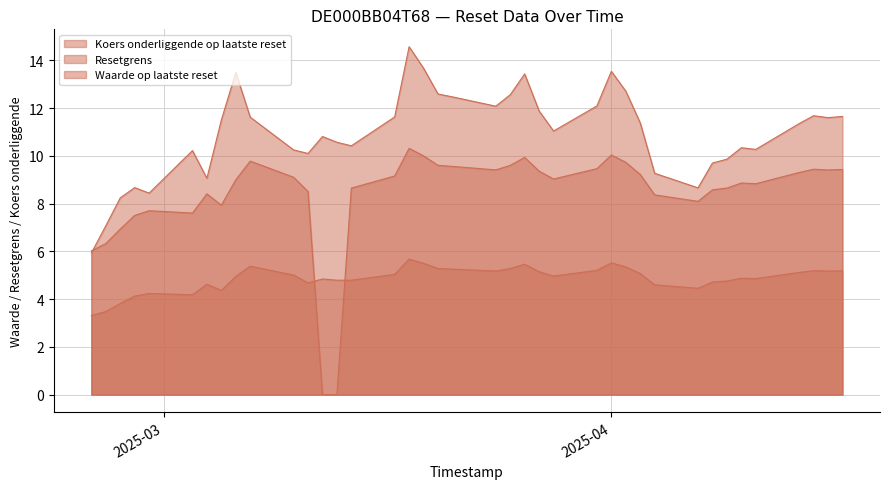

Count the number of categories in the chart.

39